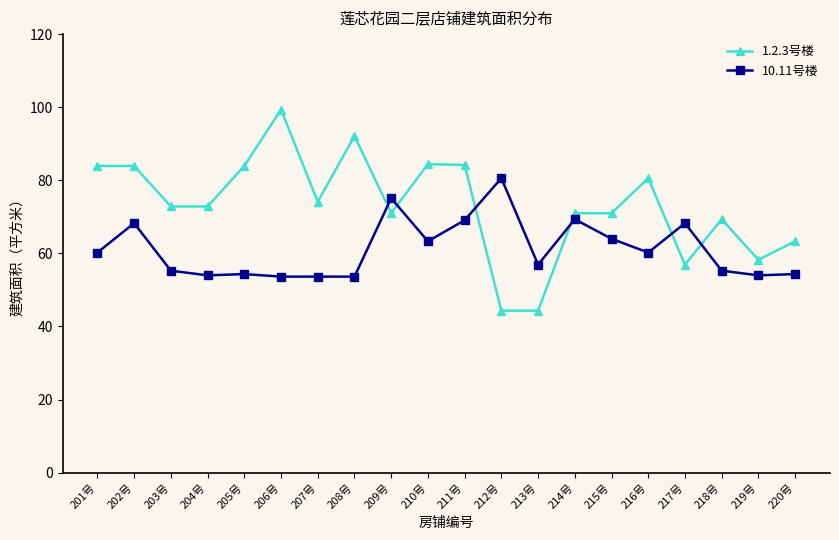

Does the chart display data point markers on the line(s)?

Yes